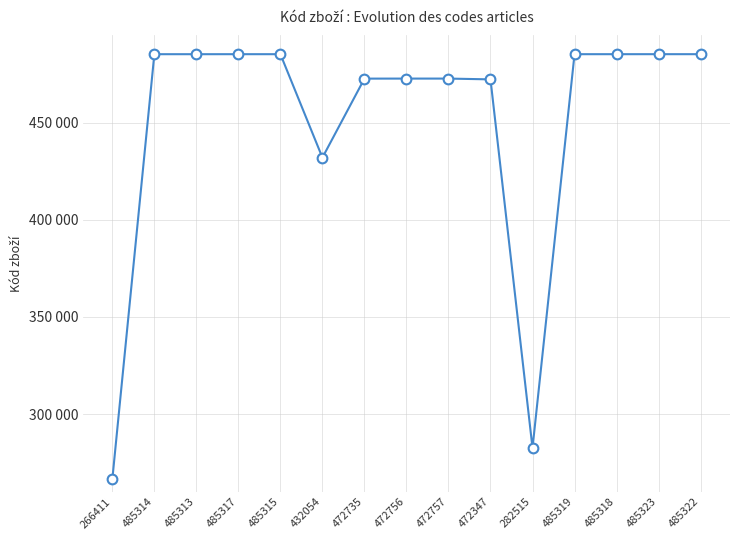

At which category does the data reach its first local peak?

485314